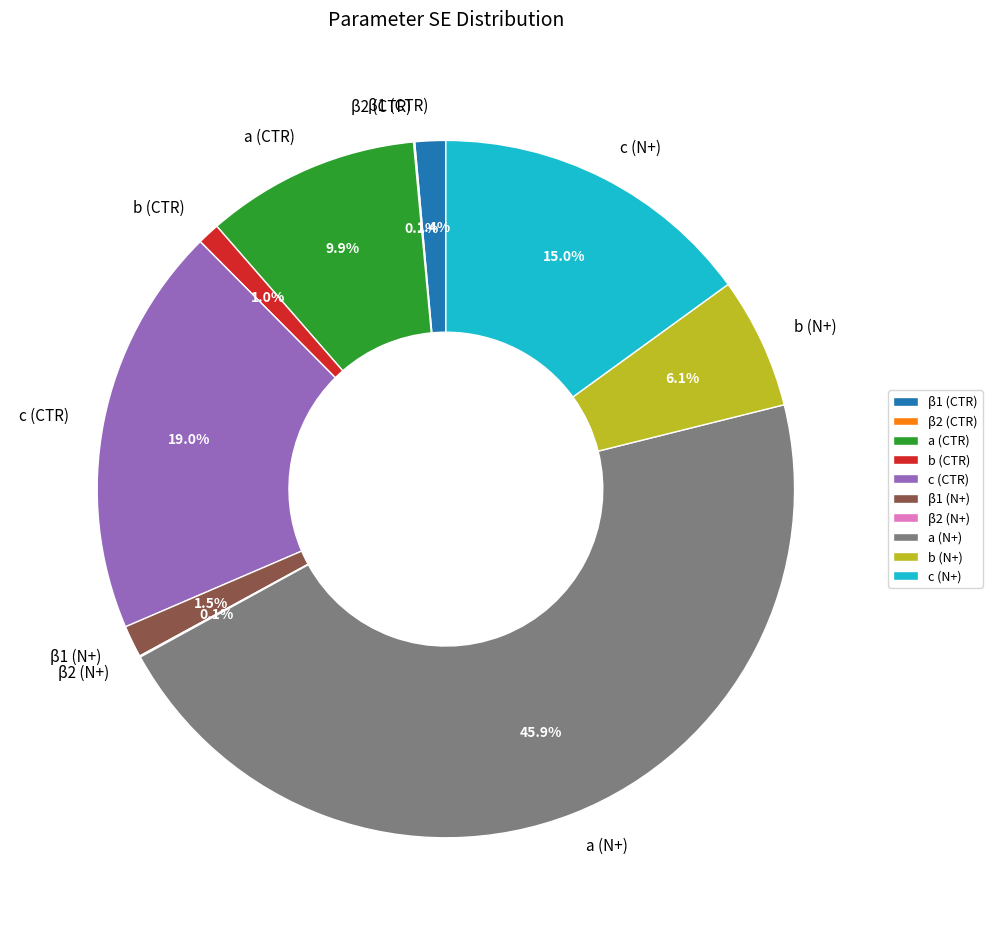

Approximately how many times larger is the value at b (N+) compared to c (N+)?

0.4